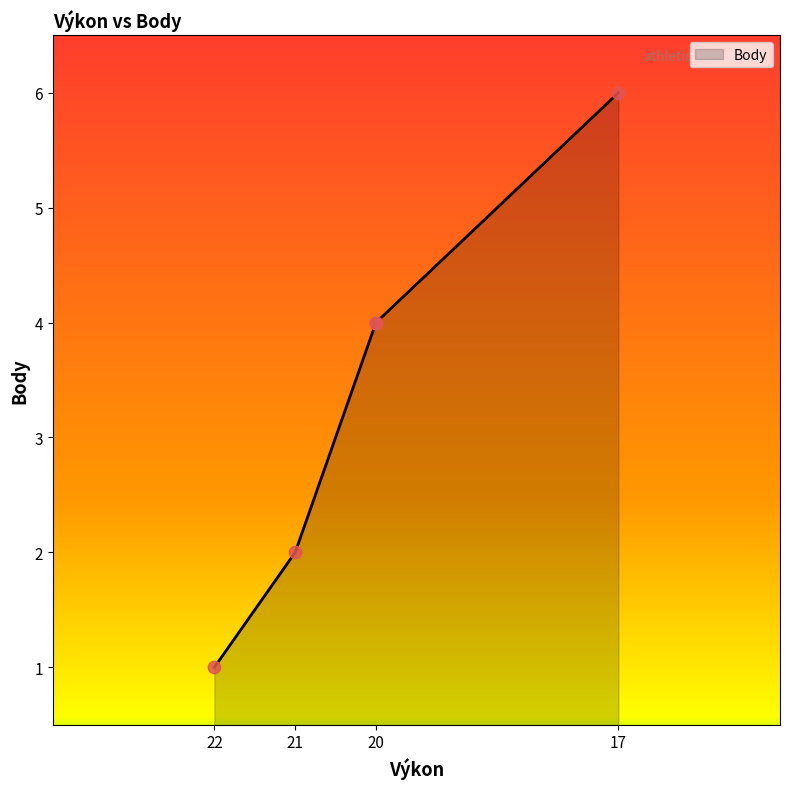

What is the change in value from 20 to 17?

+2